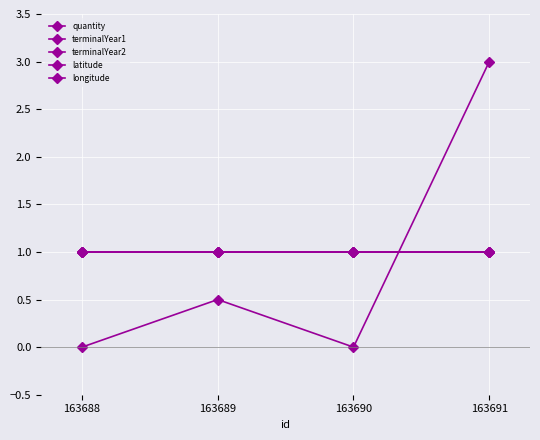

Which series has the largest total across all categories?

terminalYear1